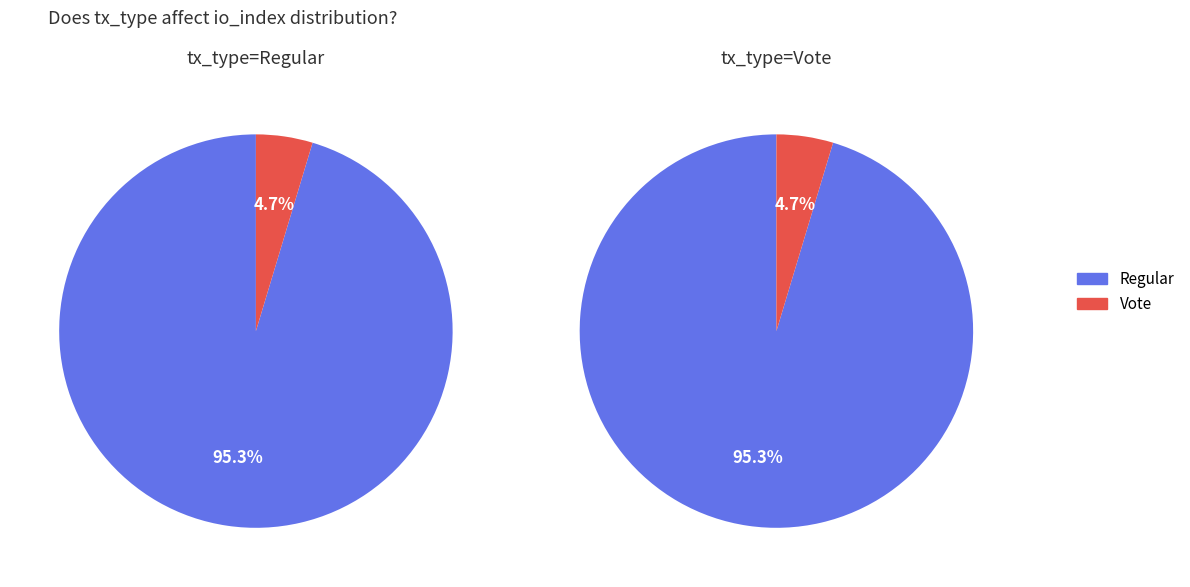

The 1 slice represents 13% of the pie. True or false?

False